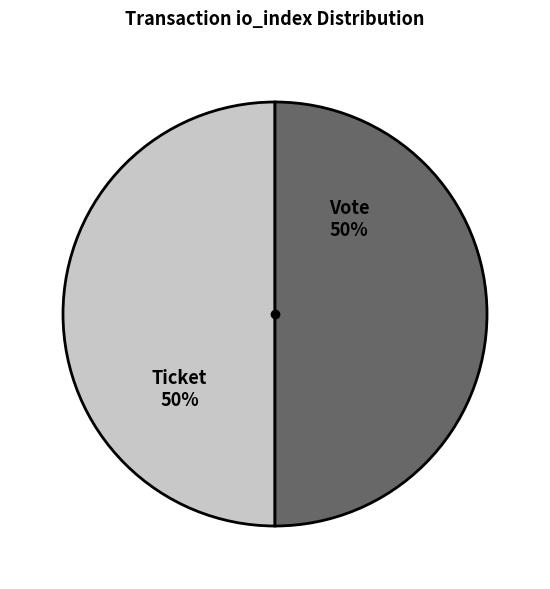

To the nearest percent, what is the combined percentage of Ticket and Vote?

100%